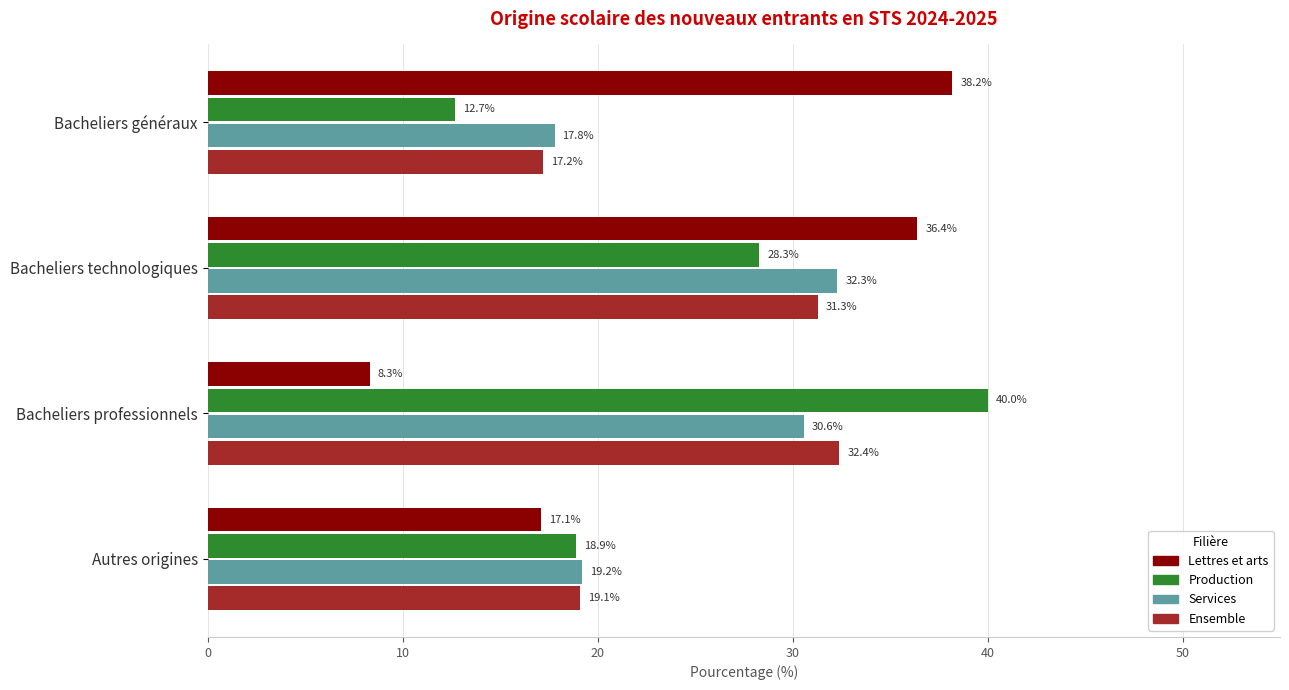

Is it true that Lettres et arts equals 24.6 at Autres origines?

False